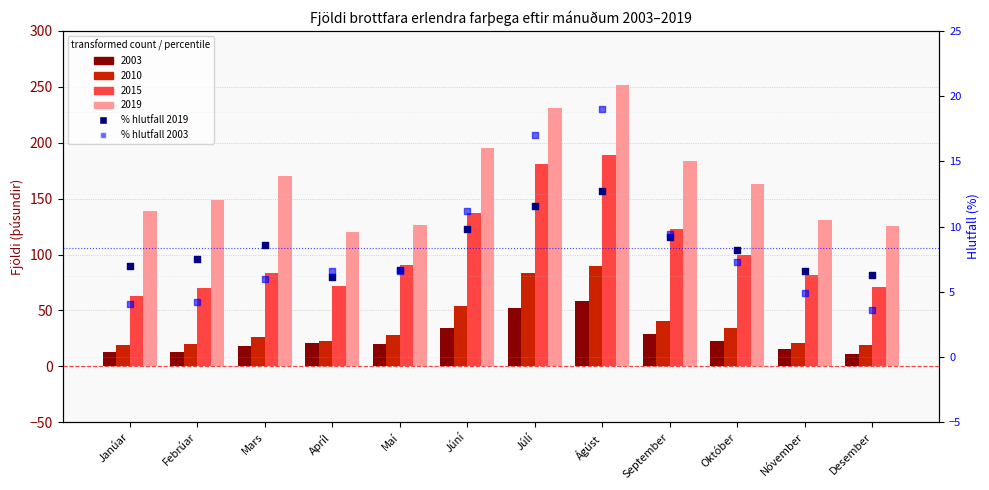

At how many categories does at least one series exceed 6?

12